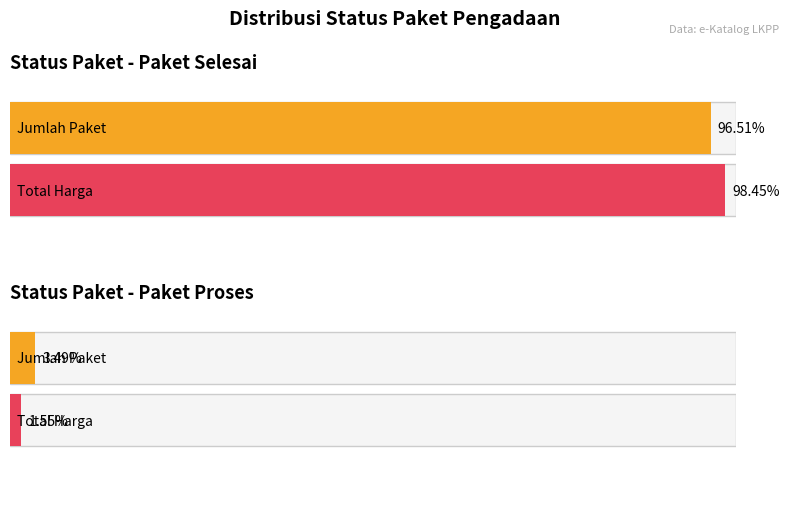

What position from the left is 3?

4